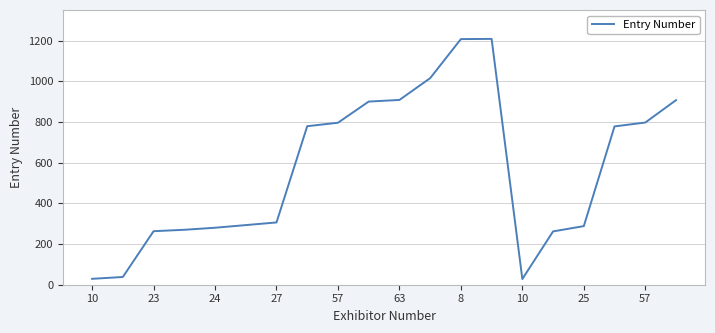

What is the difference between the maximum and second lowest values?

1179